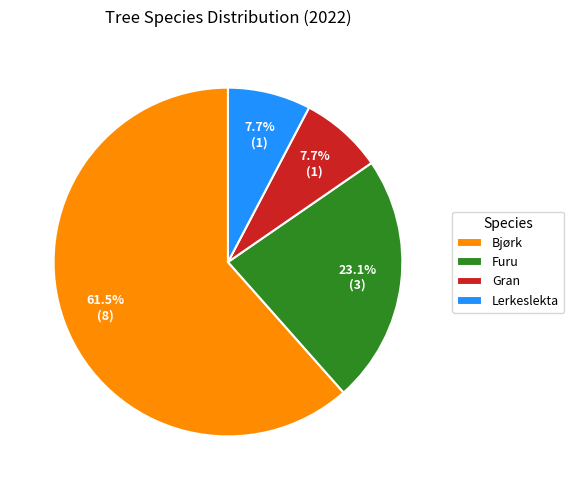

Is it true that Gran is 8% of the pie?

True